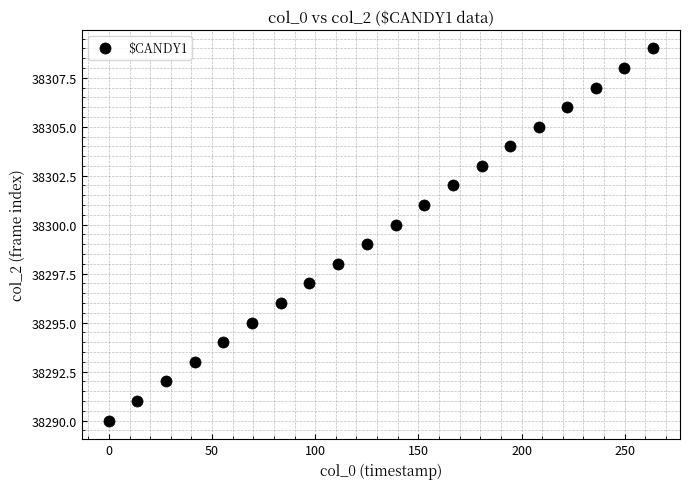

What is the range of Y values (max minus min)?

19